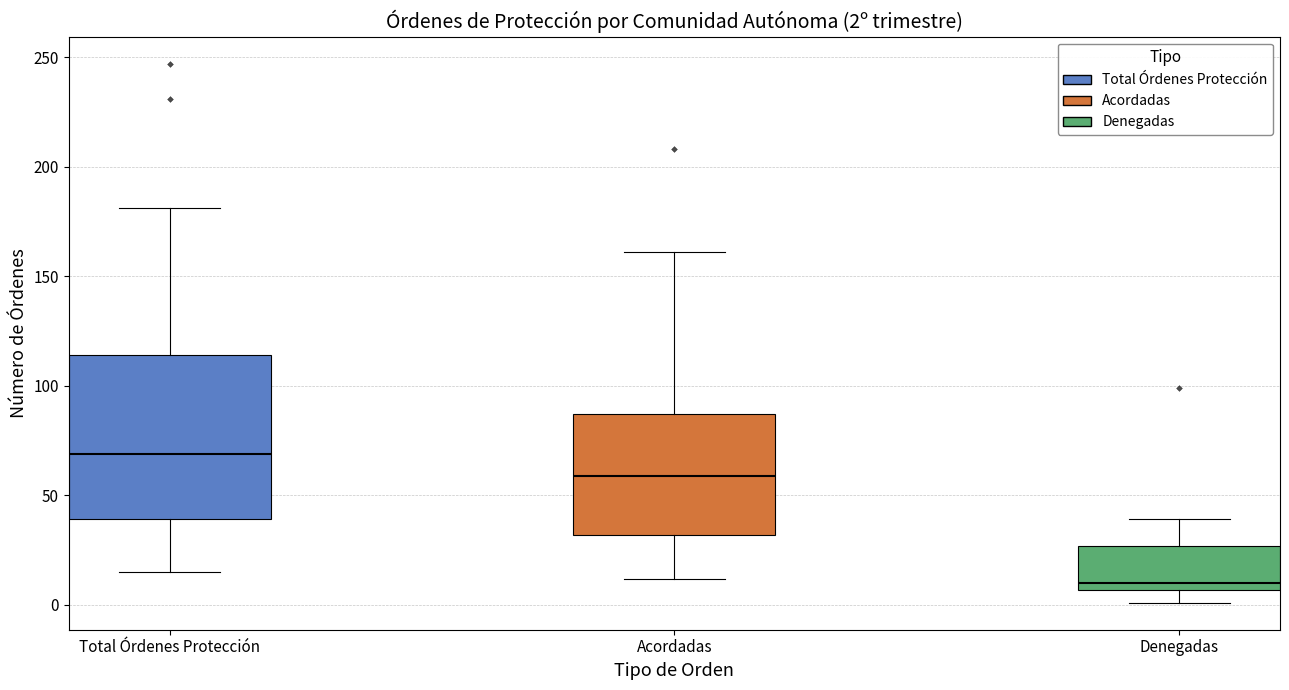

Which box's median line is the lowest?

Denegadas